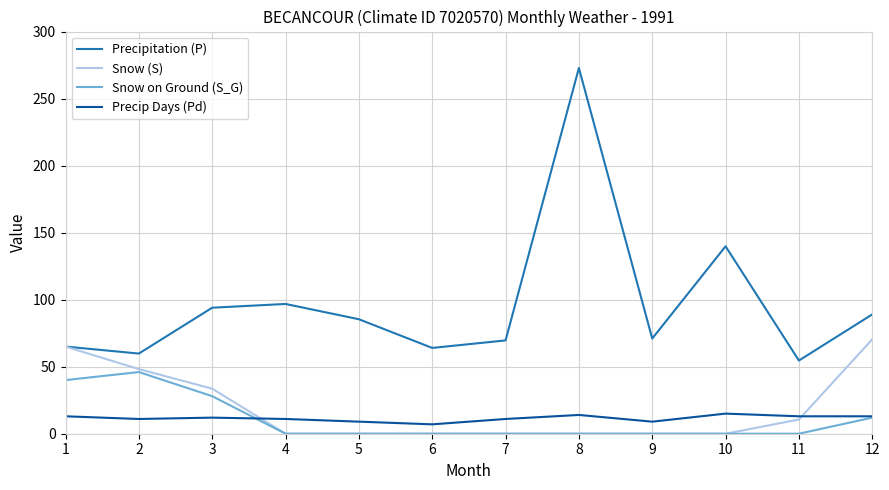

At which label is Precipitation (P) closest to 163?

10